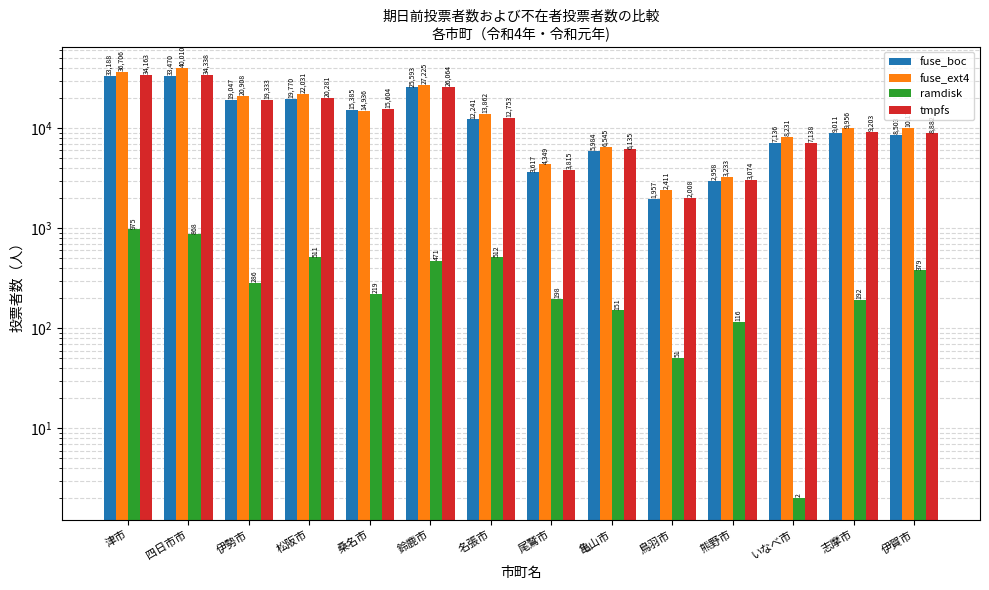

What is the maximum value shown in the chart?

40010